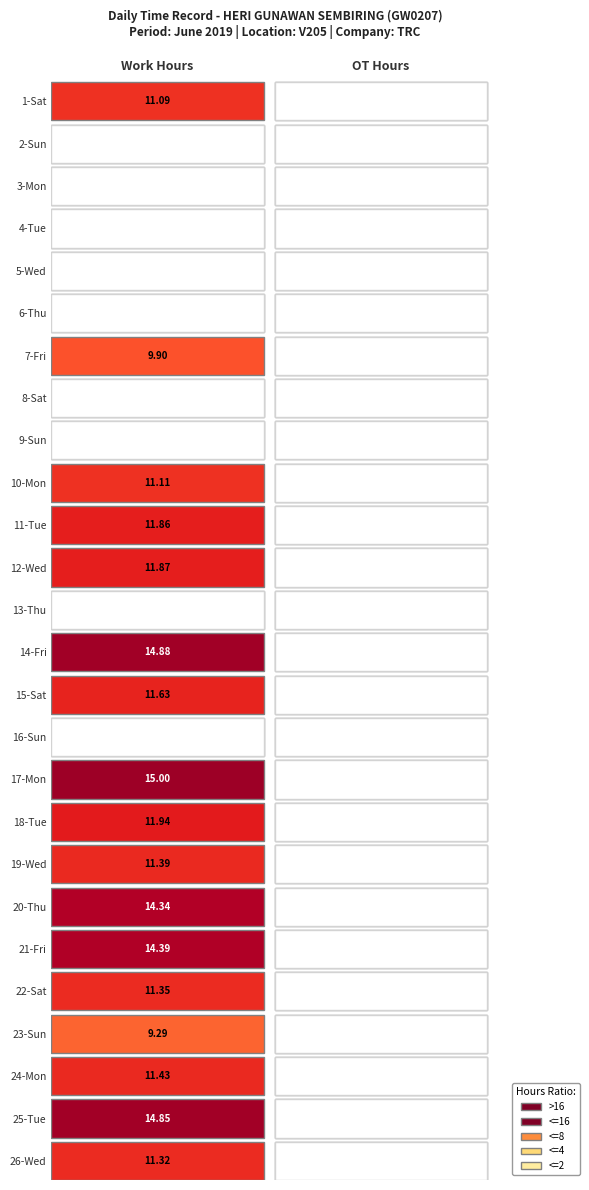

Rank the categories by 1 value from lowest to highest.

1, 2, 3, 4, 5, 7, 8, 12, 15, 22, 6, 0, 9, 25, 21, 18, 23, 14, 10, 11, 17, 19, 20, 24, 13, 16